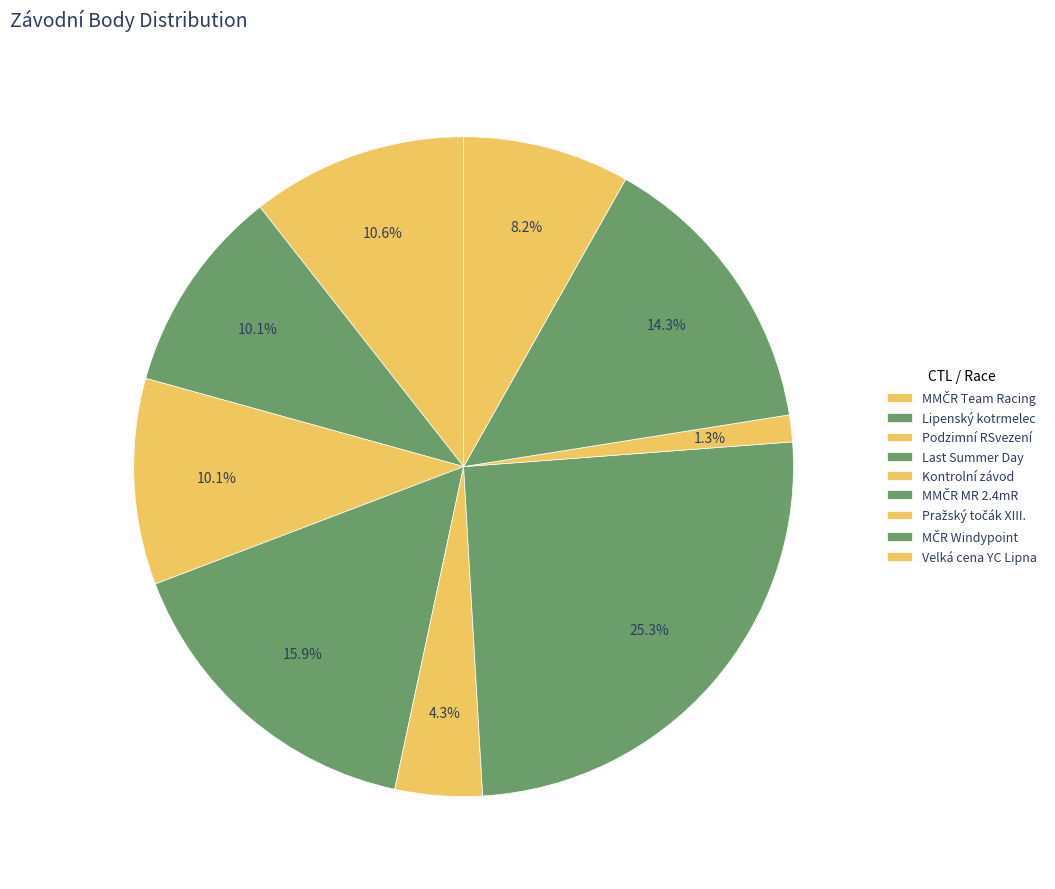

How many slices are in this pie chart?

9